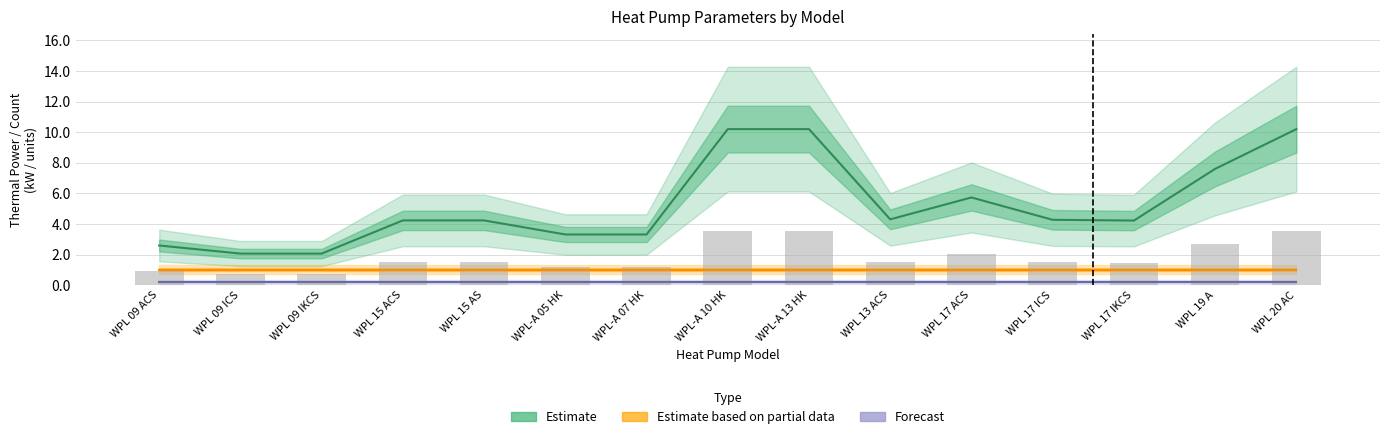

Reading left to right, what are all the values shown in this chart?

Ventilatoren: WPL 09 ACS=0.2	WPL 09 ICS=0.2	WPL 09 IKCS=0.2	WPL 15 ACS=0.2	WPL 15 AS=0.2	WPL-A 05 HK=0.2	WPL-A 07 HK=0.2	WPL-A 10 HK=0.2	WPL-A 13 HK=0.2	WPL 13 ACS=0.2	WPL 17 ACS=0.2	WPL 17 ICS=0.2	WPL 17 IKCS=0.2	WPL 19 A=0.2	WPL 20 AC=0.2
Kompressoren: WPL 09 ACS=1.0	WPL 09 ICS=1.0	WPL 09 IKCS=1.0	WPL 15 ACS=1.0	WPL 15 AS=1.0	WPL-A 05 HK=1.0	WPL-A 07 HK=1.0	WPL-A 10 HK=1.0	WPL-A 13 HK=1.0	WPL 13 ACS=1.0	WPL 17 ACS=1.0	WPL 17 ICS=1.0	WPL 17 IKCS=1.0	WPL 19 A=1.0	WPL 20 AC=1.0
Nrmd_A7: WPL 09 ACS=2.6	WPL 09 ICS=2.1	WPL 09 IKCS=2.1	WPL 15 ACS=4.2	WPL 15 AS=4.2	WPL-A 05 HK=3.3	WPL-A 07 HK=3.3	WPL-A 10 HK=10.2	WPL-A 13 HK=10.2	WPL 13 ACS=4.3	WPL 17 ACS=5.7	WPL 17 ICS=4.3	WPL 17 IKCS=4.2	WPL 19 A=7.6	WPL 20 AC=10.2